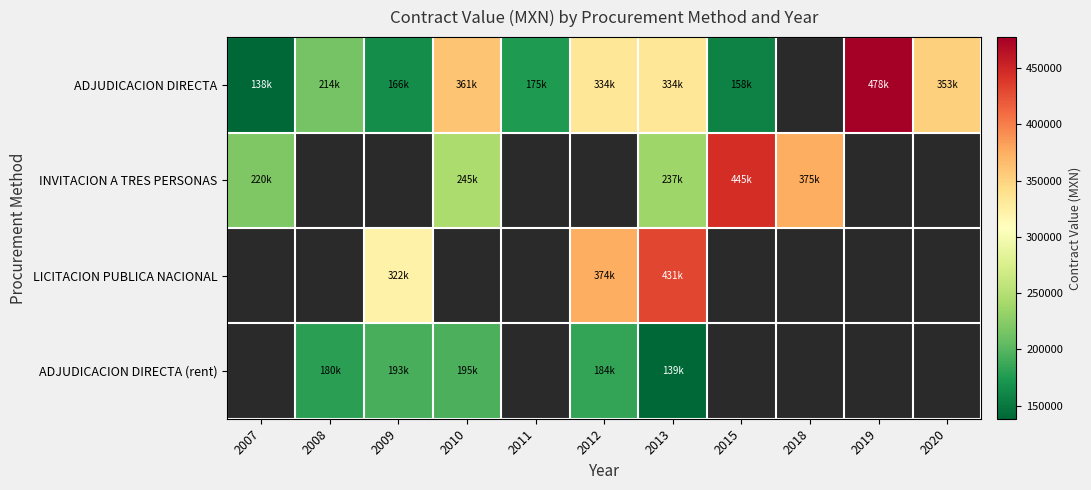

How many positive values does the ADJUDICACION DIRECTA series have?

10